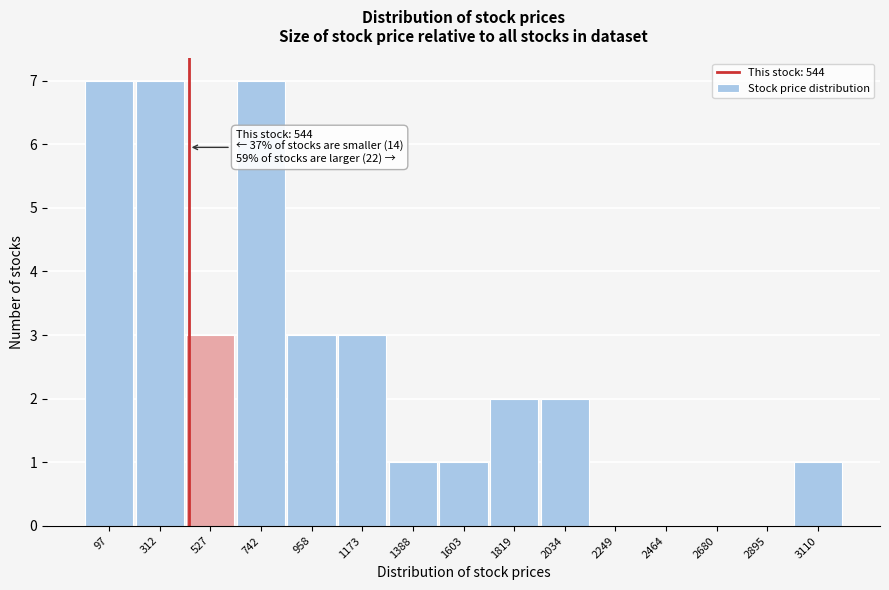

Reading left to right, list all the values displayed in this chart.

97=7	312=7	527=3	742=7	958=3	1173=3	1388=1	1603=1	1819=2	2034=2	2249=0	2464=0	2680=0	2895=0	3110=1